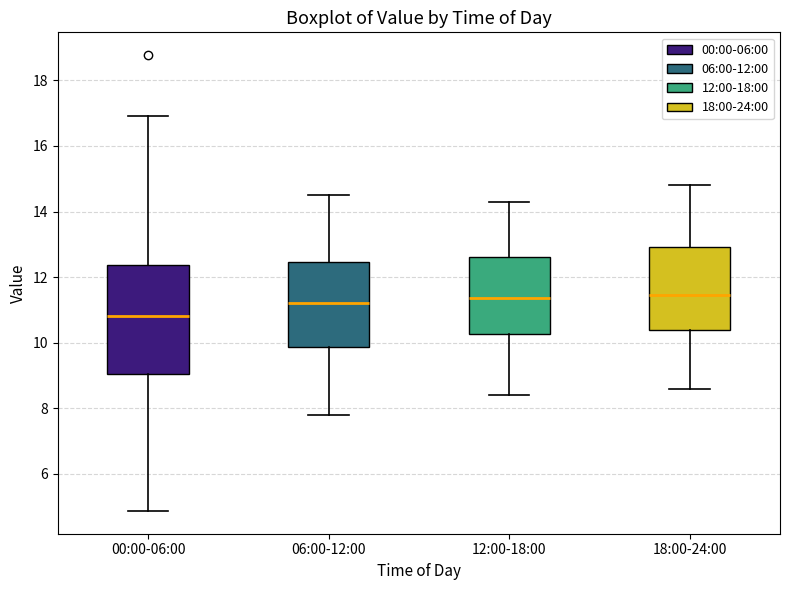

Which box's median line is the lowest?

00:00-06:00